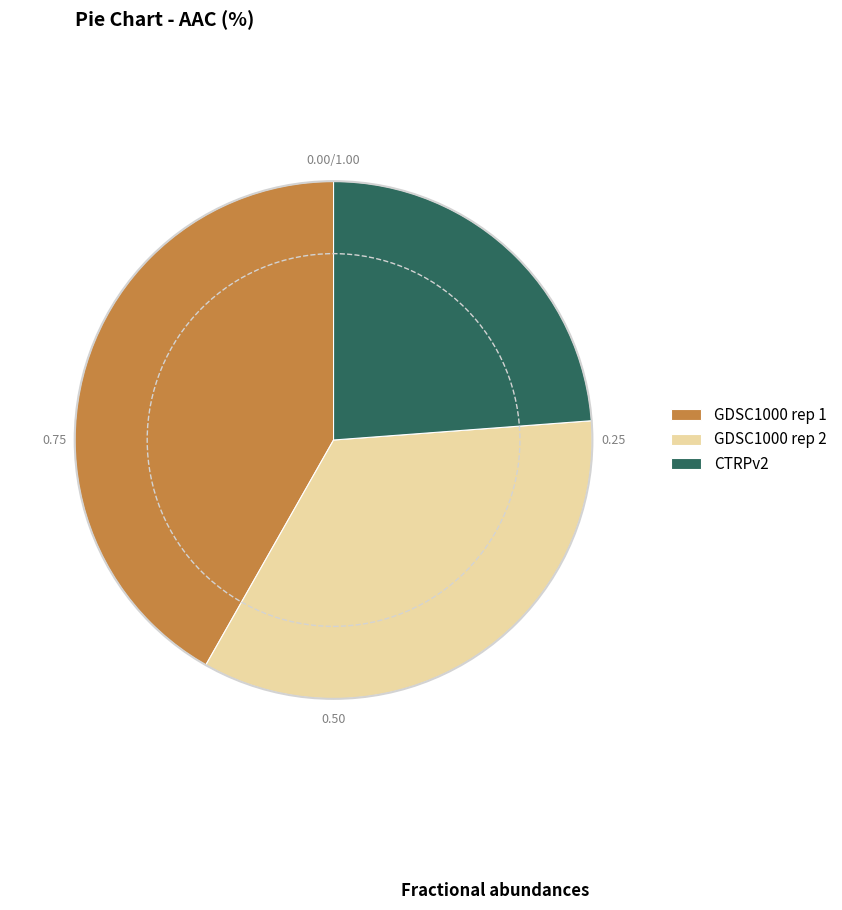

True or false: GDSC1000 rep 2 accounts for 49% of the total.

False